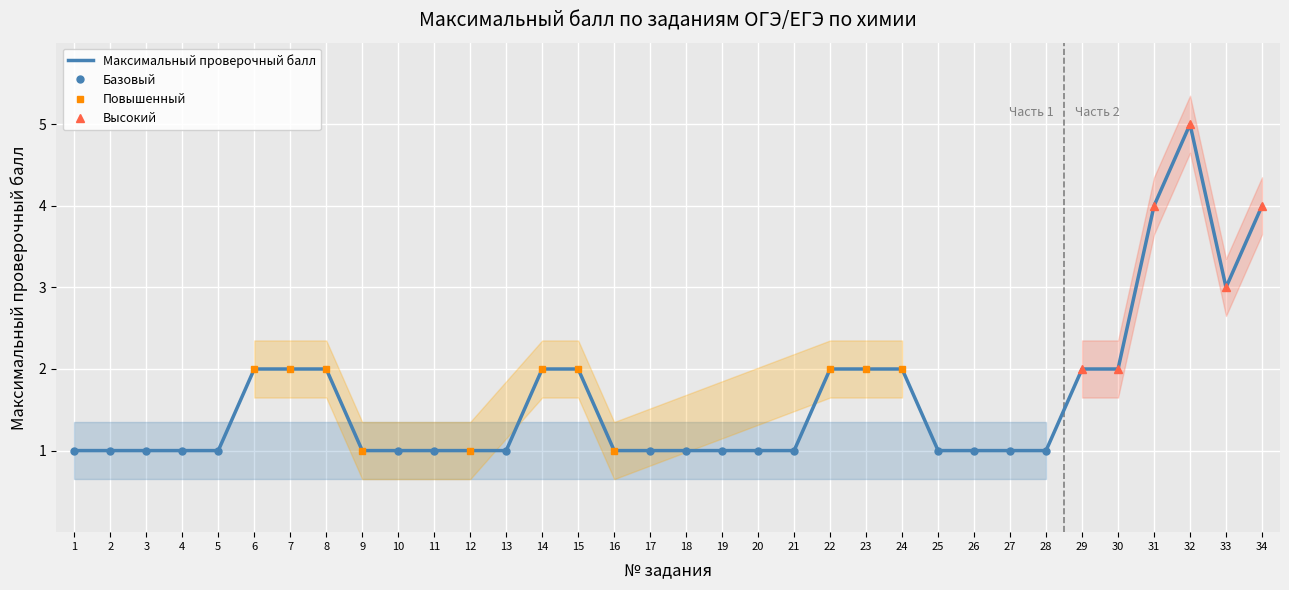

How many interior local peaks (higher than both neighbors) does the data have?

1